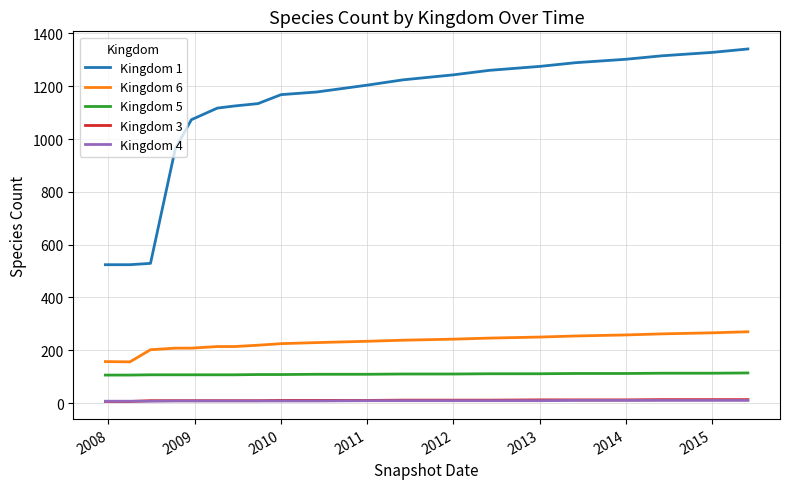

Which series has the largest total across all categories?

Kingdom 1